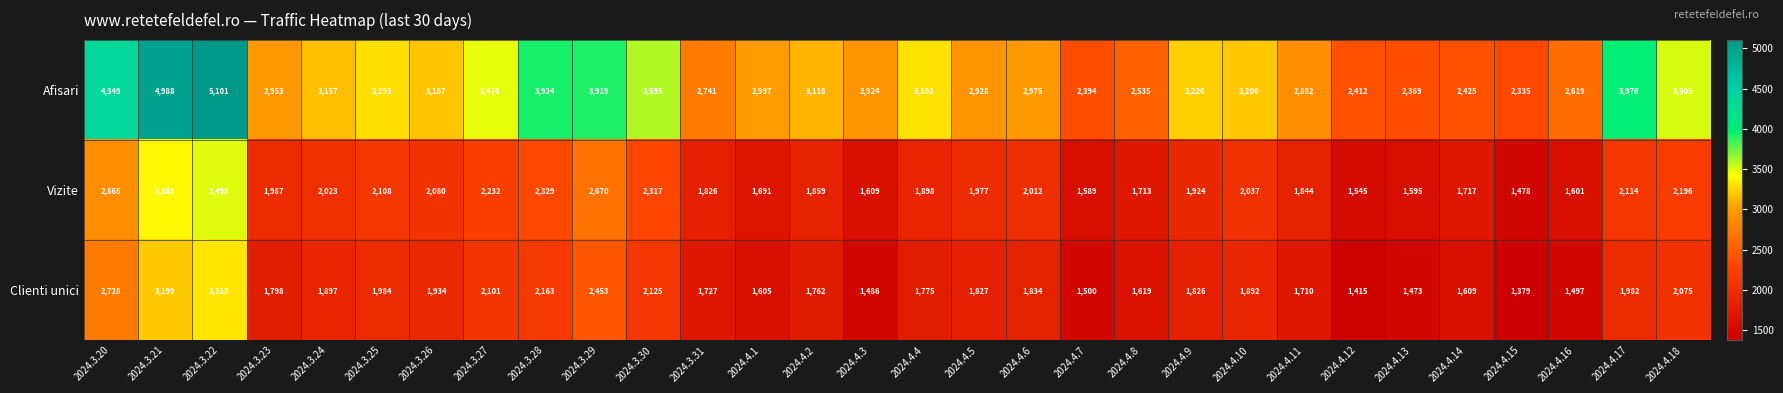

What is the sum of the Vizite values at 2024.3.26 and 2024.3.31?

3906